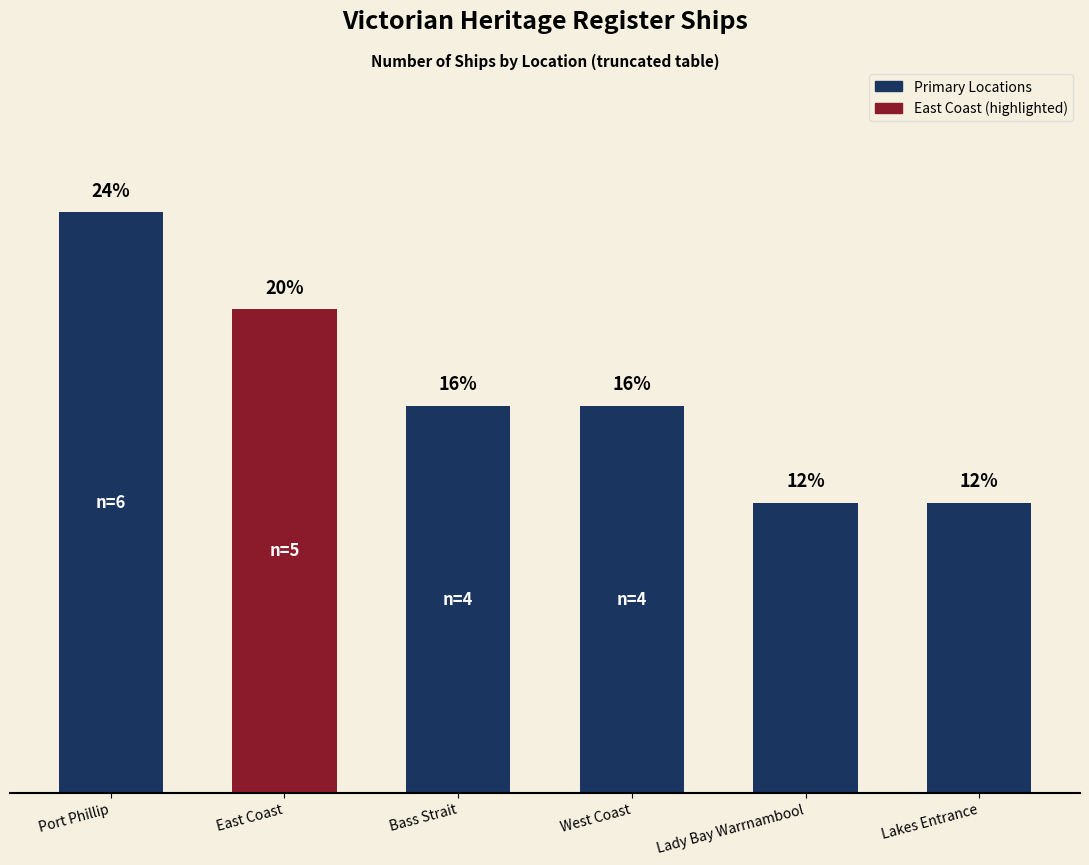

At which category does the chart reach its minimum across all series?

Lady Bay Warrnambool